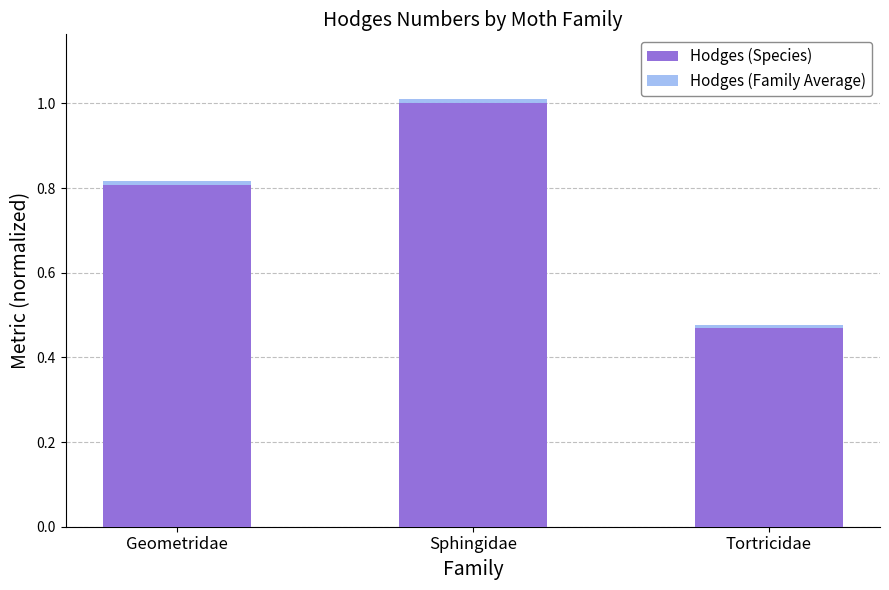

The Hodges (Species) series shows 0.8 at Tortricidae. True or false?

False